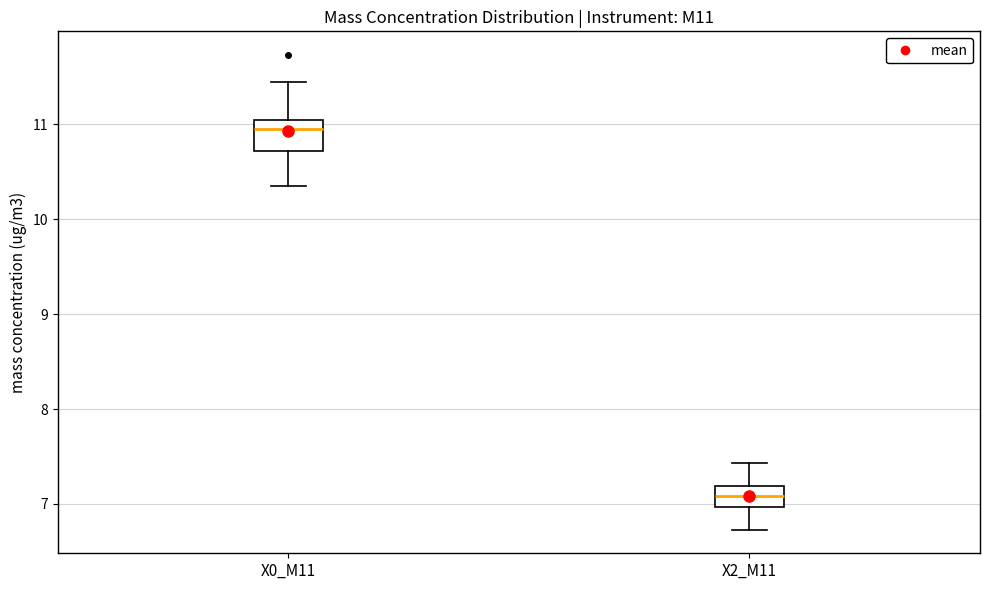

Where is the upper edge of the box for X2_M11 on the y-axis? The values are not printed on the chart, so give them approximately, as read against the axis.

7.2